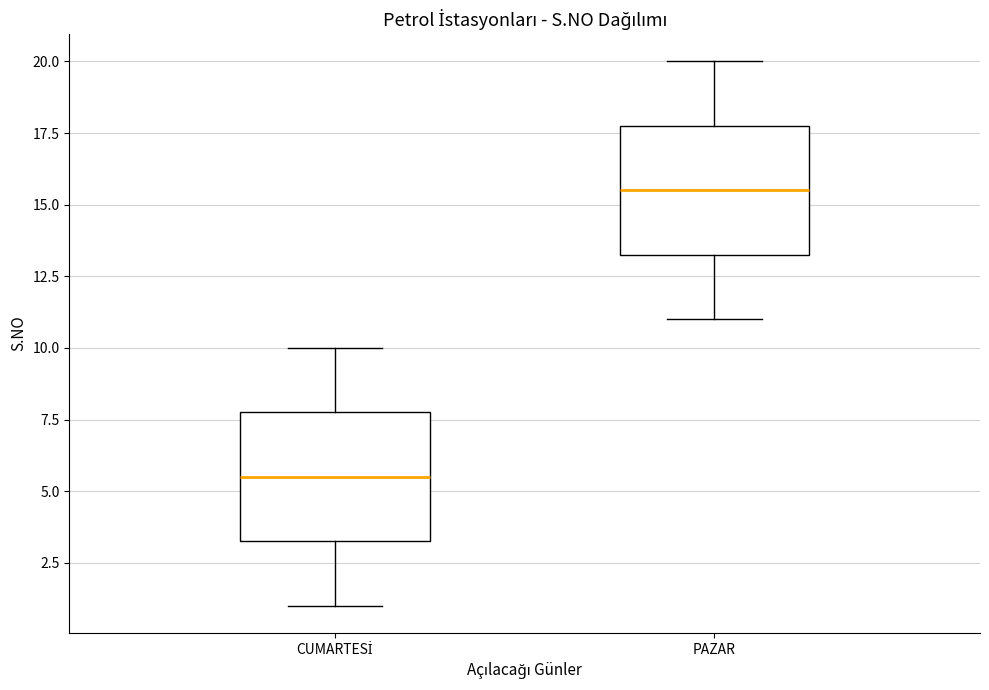

Reading left to right, transcribe this box plot: for each box, give where its median line is, the range the box spans, and where its two whiskers end, as read against the y-axis. The values are not printed on the chart, so give them approximately, as read against the axis.

CUMARTESİ: median 5.5, box 3.5 to 8.0, whiskers 1.0 to 10.0
PAZAR: median 15.5, box 13.5 to 18.0, whiskers 11.0 to 20.0